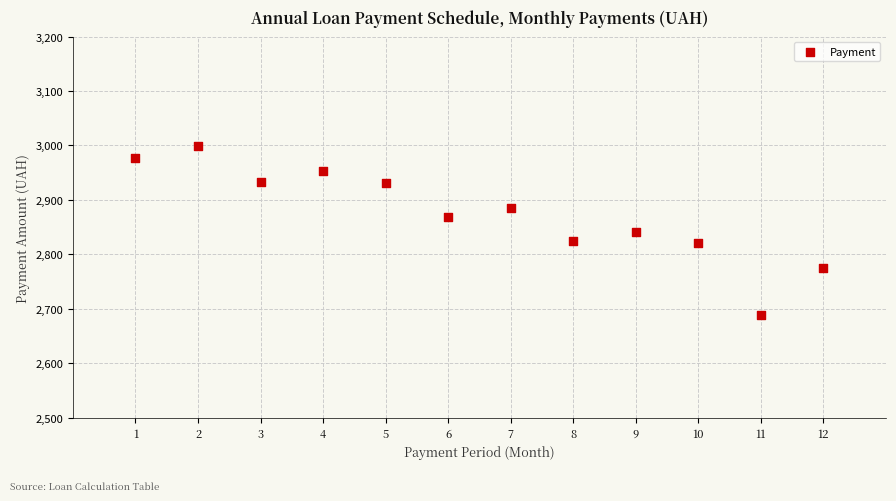

What is the average X value?

6.5